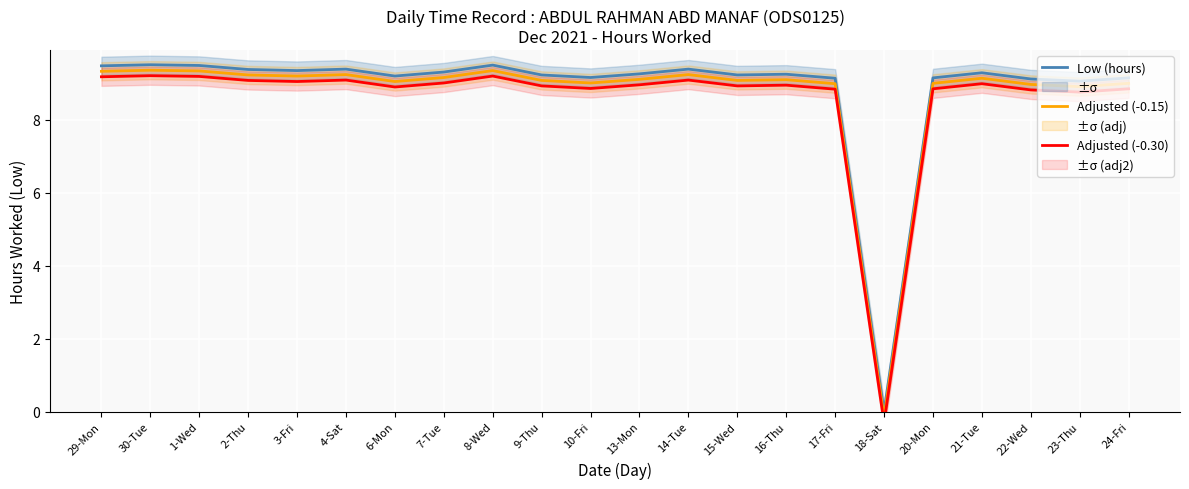

Reading left to right, transcribe all the data shown in this chart.

Low (hours): 9.5	9.5	9.5	9.4	9.3	9.4	9.2	9.3	9.5	9.2	9.2	9.3	9.4	9.2	9.2	9.1	0.0	9.2	9.3	9.1	9.1	9.2
Adjusted (-0.15): 9.3	9.4	9.3	9.2	9.2	9.2	9.0	9.2	9.3	9.1	9.0	9.1	9.2	9.1	9.1	9.0	-0.1	9.0	9.1	9.0	8.9	9.0
Adjusted (-0.30): 9.2	9.2	9.2	9.1	9.0	9.1	8.9	9.0	9.2	8.9	8.9	9.0	9.1	8.9	8.9	8.8	-0.3	8.8	9.0	8.8	8.8	8.8